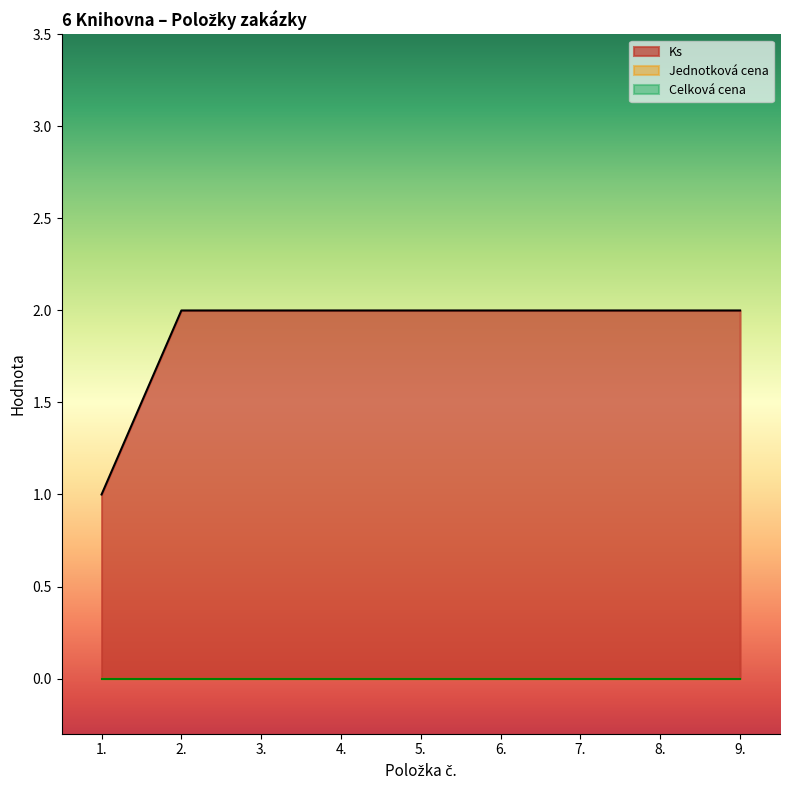

What position from the left is 6.?

6